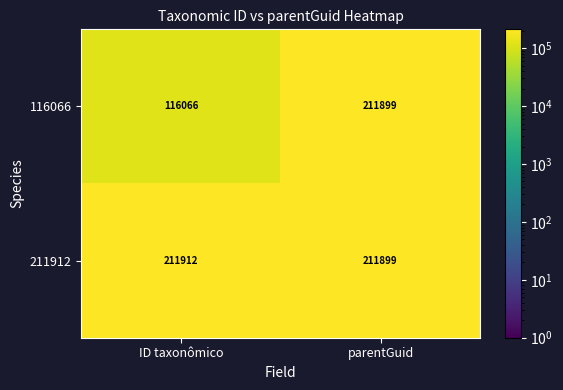

What is the sum of all 211912 values?

423811